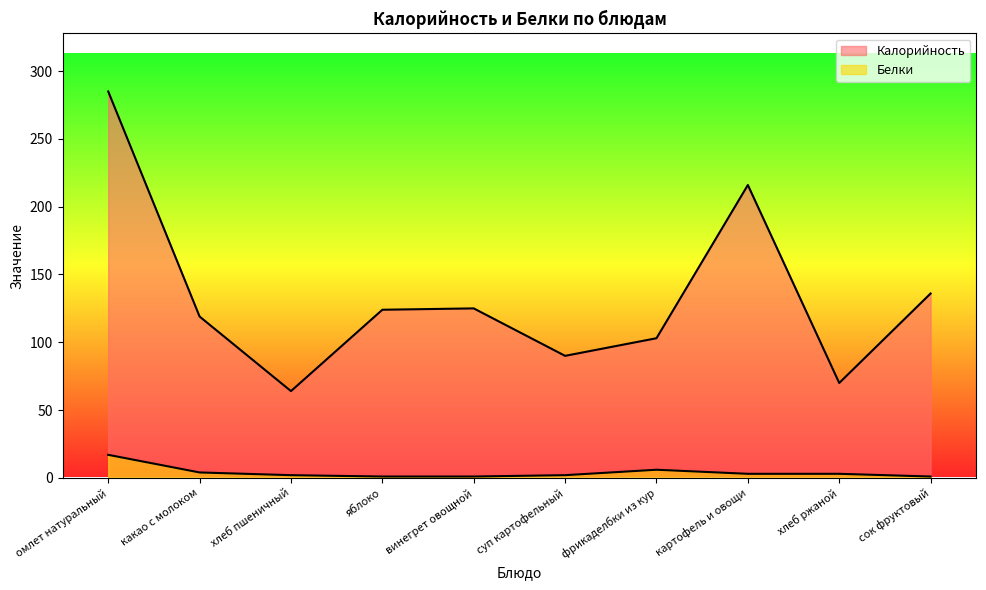

List the series in order of their overall mean, lowest first.

Белки, Калорийность